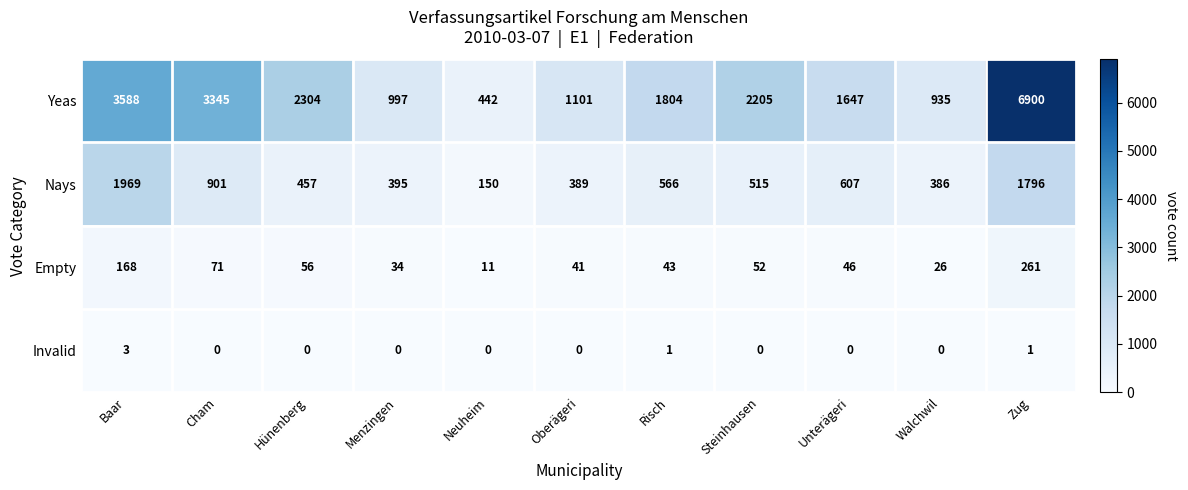

What is the sum of the Empty values at Walchwil and Unterägeri?

72